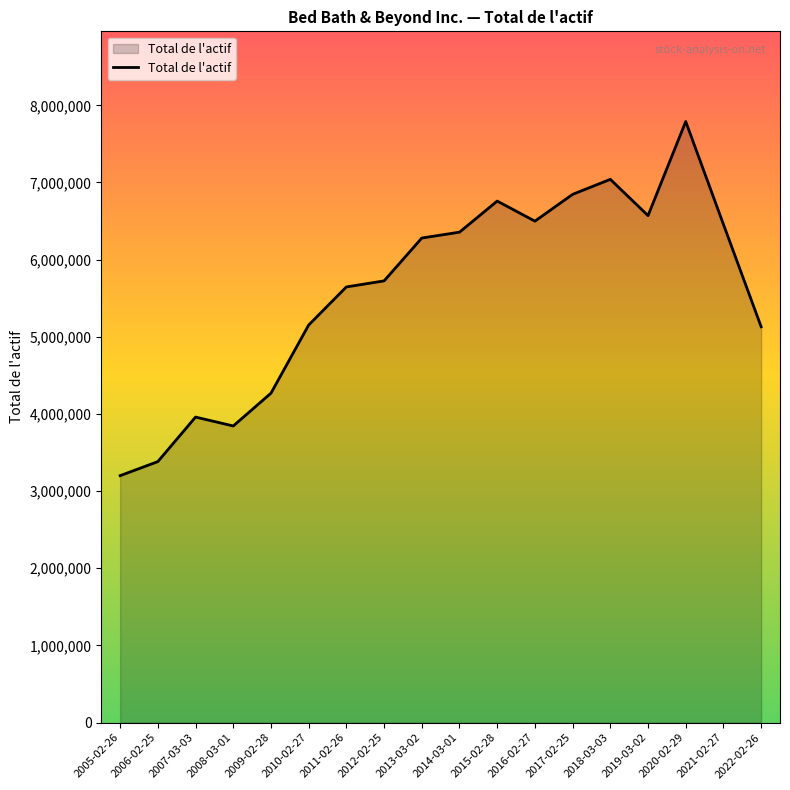

Between 2018-03-03 and 2021-02-27, which is larger?

2018-03-03